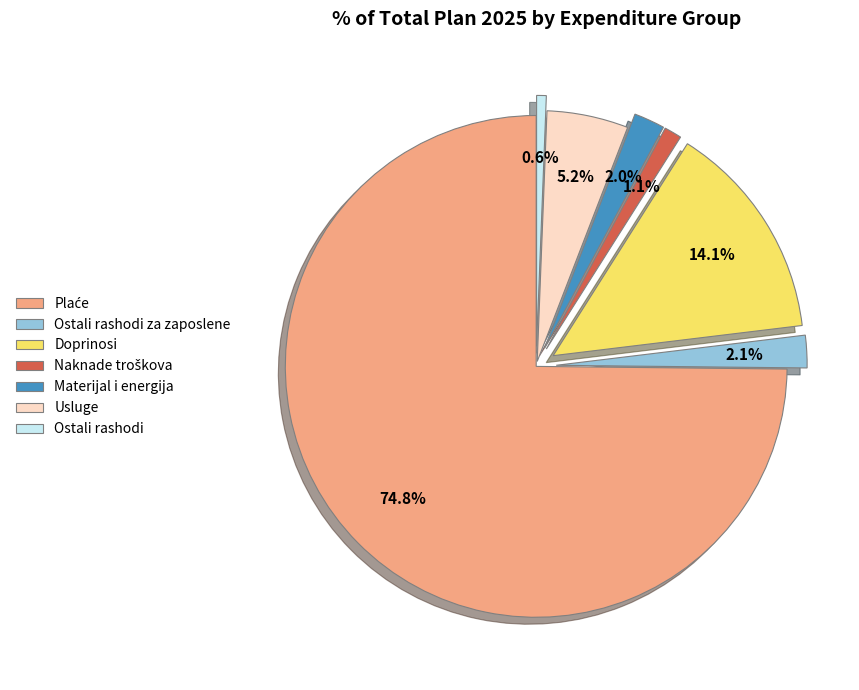

Which has a higher value, Ostali rashodi or Doprinosi?

Doprinosi